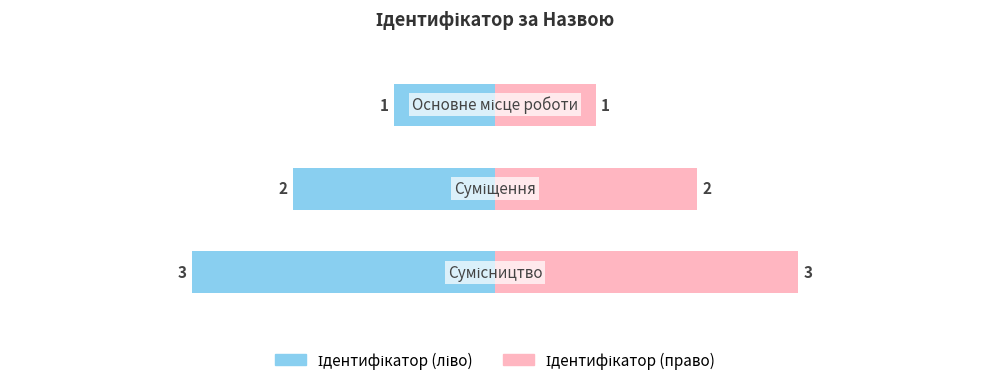

The Ідентифікатор (право) series shows 3 at 1. True or false?

False